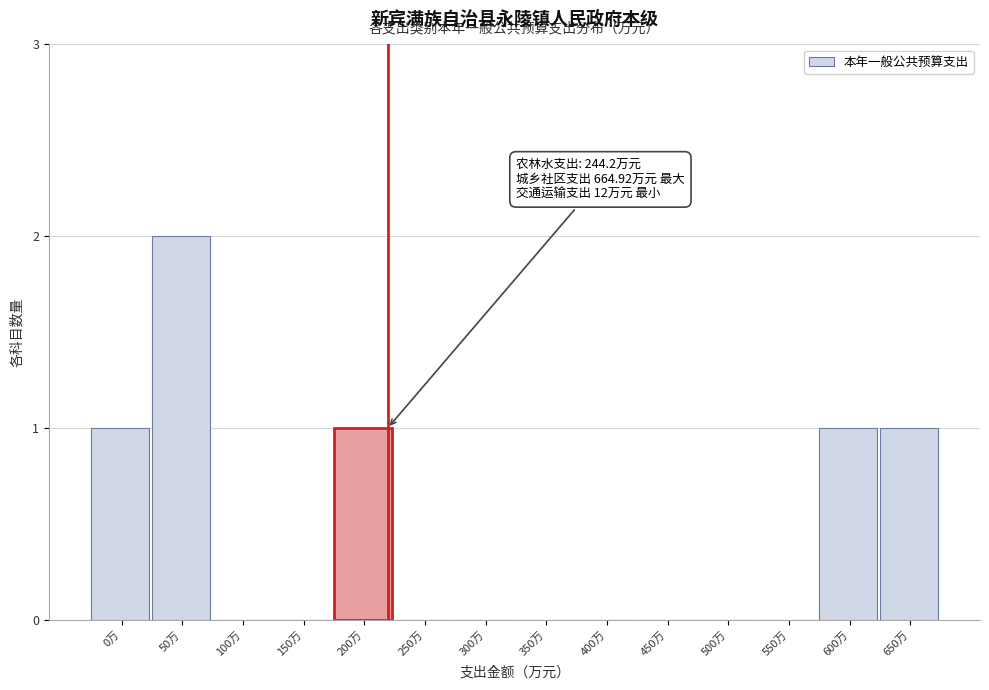

Reading left to right, transcribe all the data shown in this chart.

0万=1	50万=2	100万=0	150万=0	200万=1	250万=0	300万=0	350万=0	400万=0	450万=0	500万=0	550万=0	600万=1	650万=1